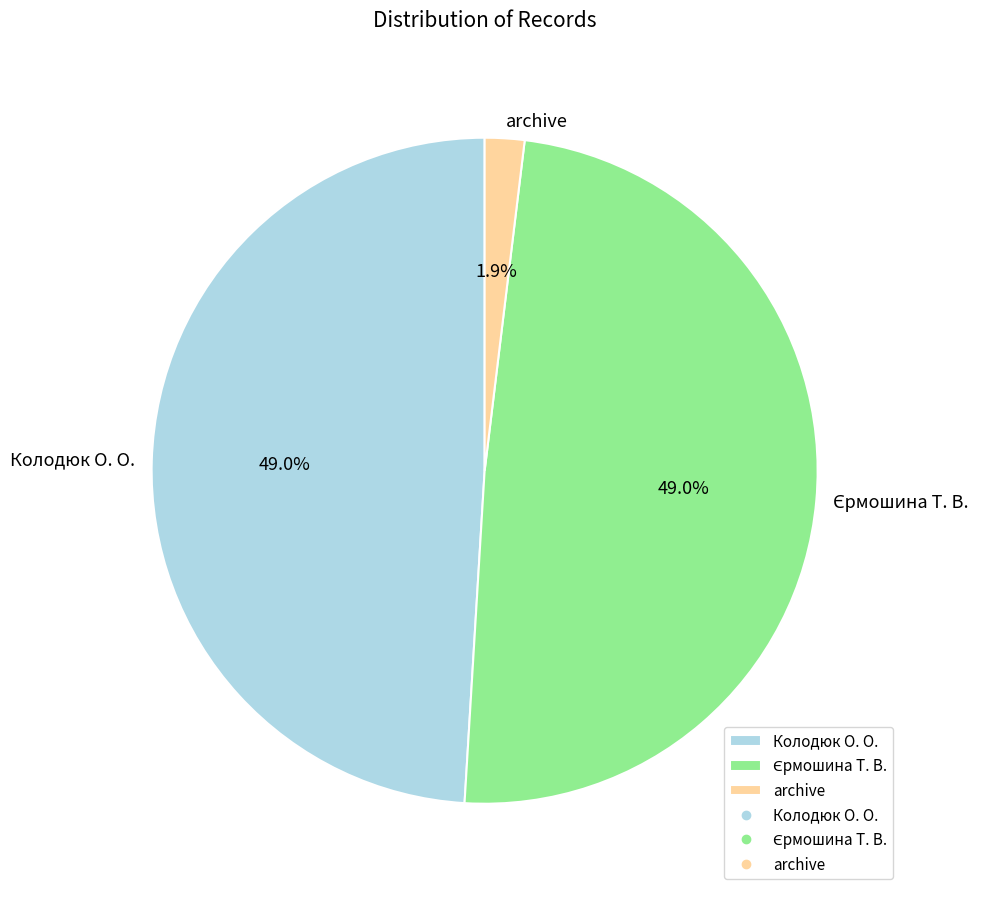

What percentage is NOT represented by archive?

98.1%